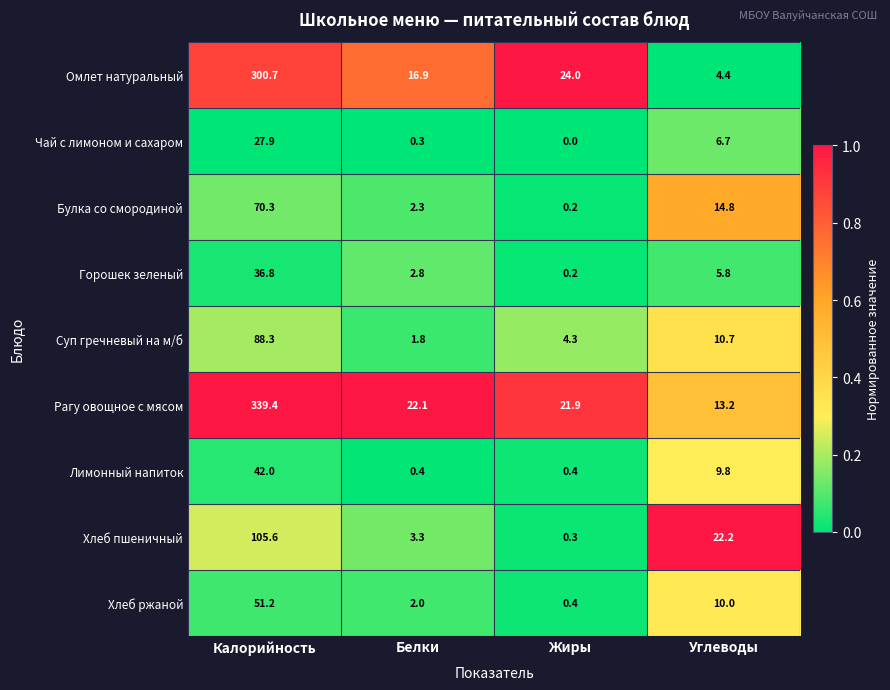

List the labels in order of Рагу овощное с мясом value, largest first.

Калорийность, Белки, Жиры, Углеводы